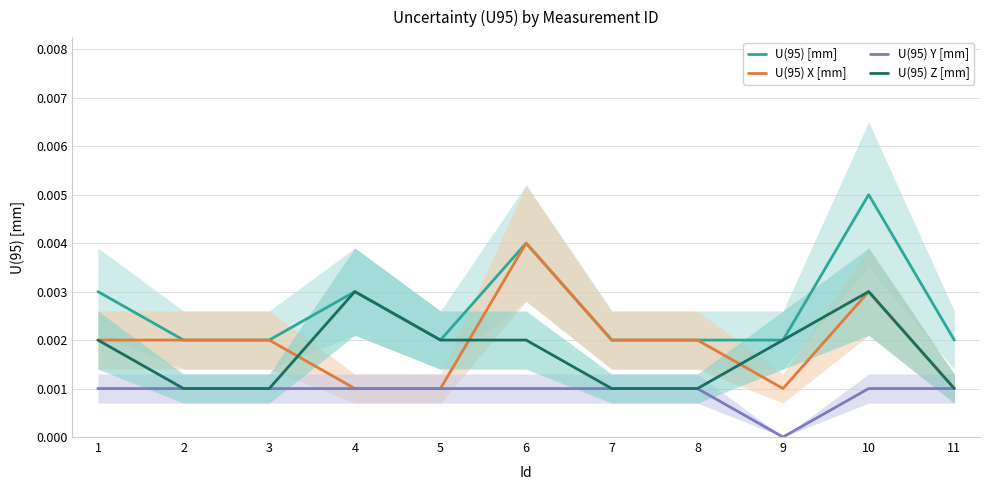

Does the chart have visible grid lines?

Yes